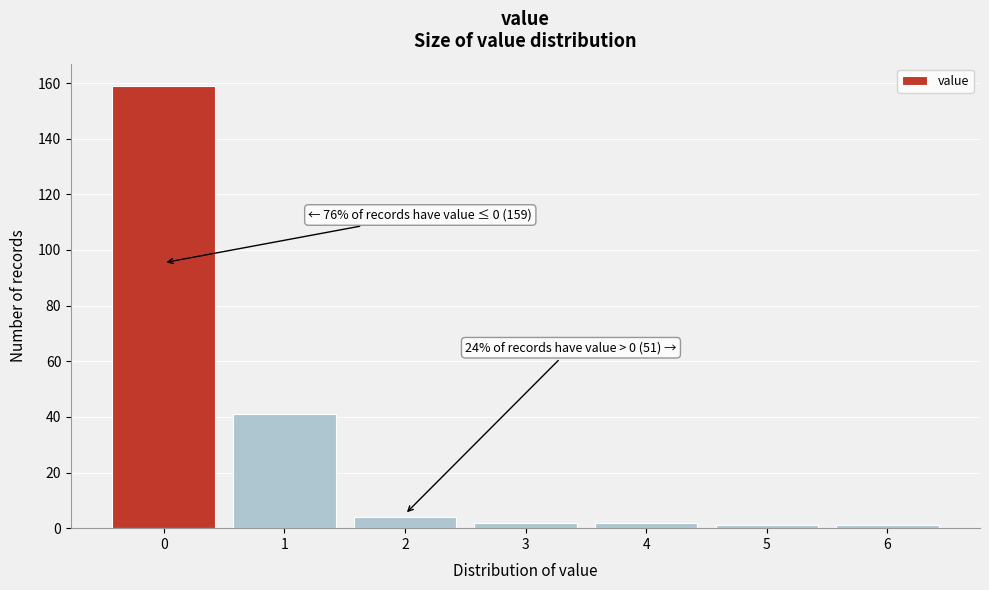

Reading left to right, what are all the values shown in this chart?

159	41	4	2	2	1	1